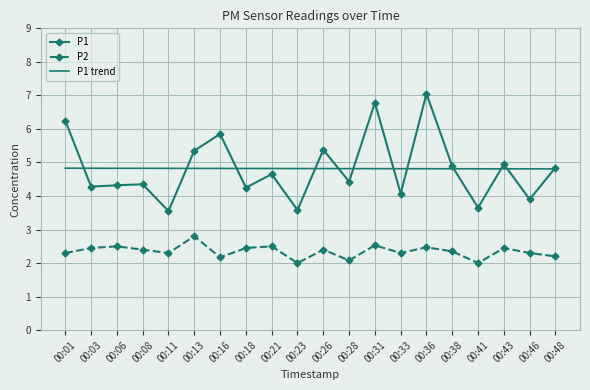

What is the smallest value displayed?

2.0